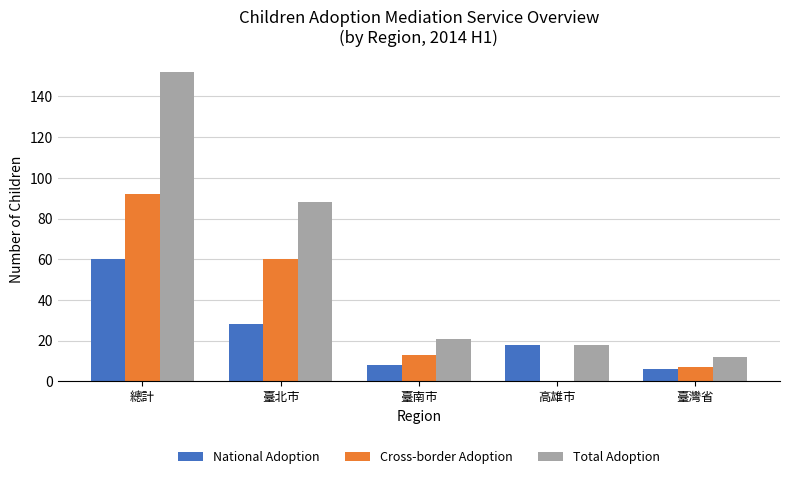

The Cross-border Adoption series shows 12 at 臺灣省. True or false?

False